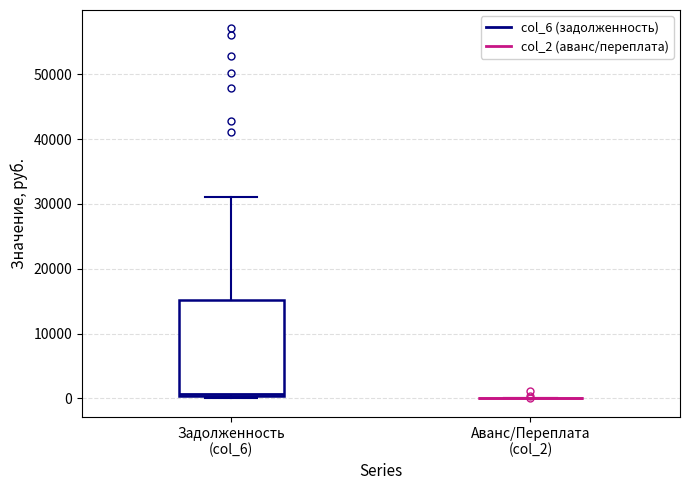

Comparing the boxes themselves (not the whiskers), which one is the tallest?

Задолженность (col_6)